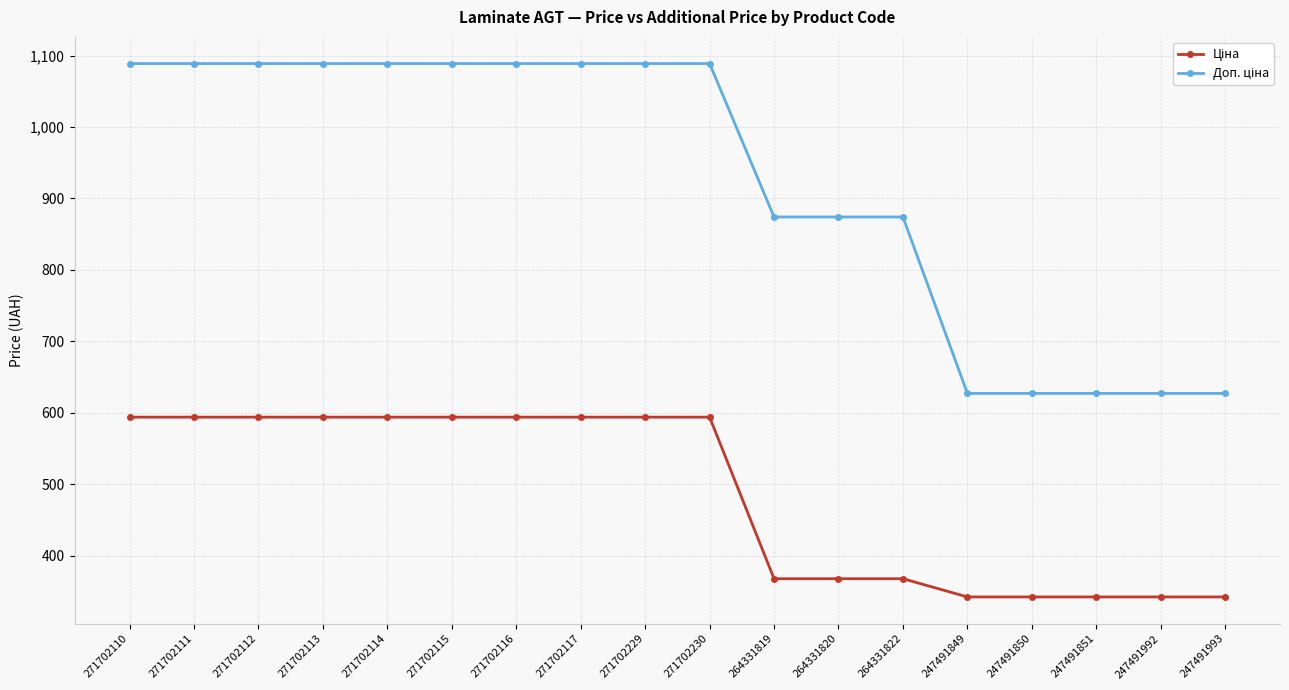

What is the label of the 1st point from the right?

247491993